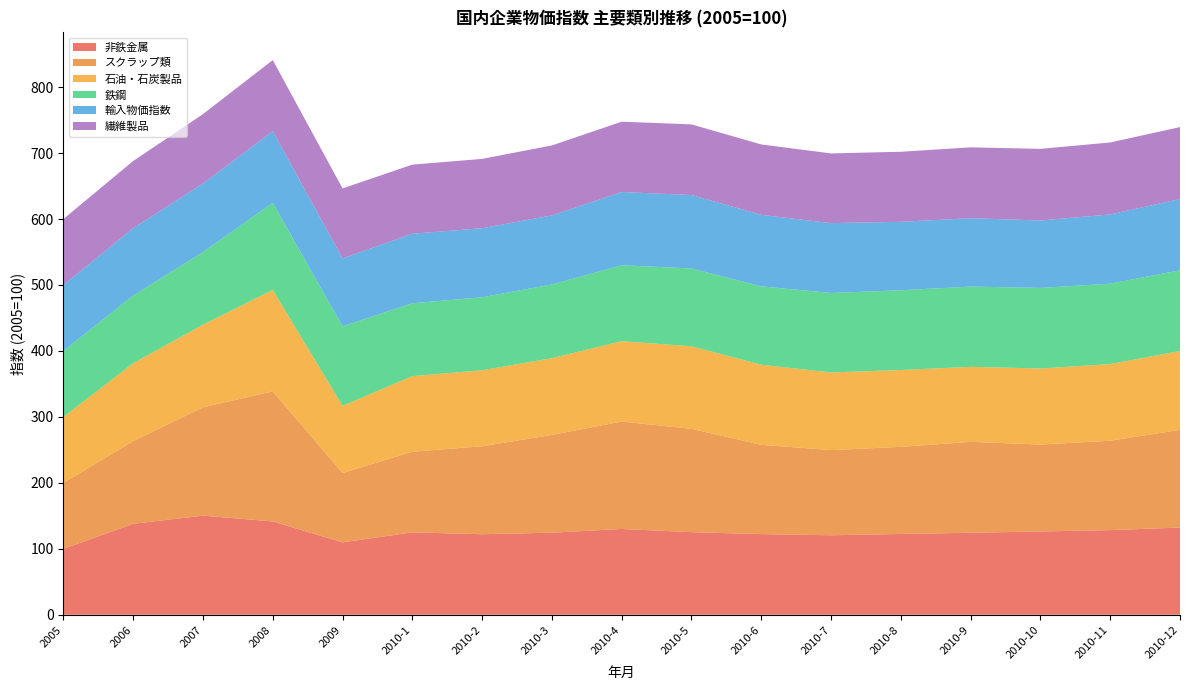

Reading right to left, transcribe all the data shown in this chart.

非鉄金属: 2010-12=132.2	2010-11=128.3	2010-10=126.3	2010-9=124.3	2010-8=122.5	2010-7=120.5	2010-6=122.3	2010-5=125.2	2010-4=130.1	2010-3=124.4	2010-2=122.1	2010-1=124.9	2009=109.8	2008=141.5	2007=150.3	2006=137.9	2005=100.0
スクラップ類: 2010-12=148.1	2010-11=135.6	2010-10=131.8	2010-9=137.9	2010-8=132.1	2010-7=129.2	2010-6=135.4	2010-5=156.7	2010-4=162.9	2010-3=148.3	2010-2=133.4	2010-1=122.3	2009=105.2	2008=197.2	2007=164.3	2006=125.4	2005=100.0
石油・石炭製品: 2010-12=119.6	2010-11=116.2	2010-10=115.3	2010-9=113.7	2010-8=116.5	2010-7=117.7	2010-6=121.4	2010-5=125.2	2010-4=121.8	2010-3=116.3	2010-2=115.2	2010-1=114.6	2009=101.8	2008=153.8	2007=125.2	2006=118.1	2005=100.0
鉄鋼: 2010-12=122.4	2010-11=121.9	2010-10=122.2	2010-9=121.7	2010-8=120.9	2010-7=120.5	2010-6=118.9	2010-5=118.0	2010-4=115.1	2010-3=111.8	2010-2=110.7	2010-1=110.5	2009=120.5	2008=132.1	2007=110.1	2006=102.6	2005=100.0
輸入物価指数: 2010-12=108.0	2010-11=105.0	2010-10=102.2	2010-9=103.7	2010-8=103.8	2010-7=105.9	2010-6=108.4	2010-5=111.3	2010-4=111.1	2010-3=104.7	2010-2=104.7	2010-1=105.4	2009=103.0	2008=108.7	2007=104.0	2006=102.2	2005=100.0
繊維製品: 2010-12=109.1	2010-11=109.1	2010-10=108.6	2010-9=107.4	2010-8=106.2	2010-7=105.7	2010-6=106.7	2010-5=107.1	2010-4=106.6	2010-3=106.1	2010-2=105.1	2010-1=104.8	2009=106.1	2008=107.7	2007=105.2	2006=101.8	2005=100.0